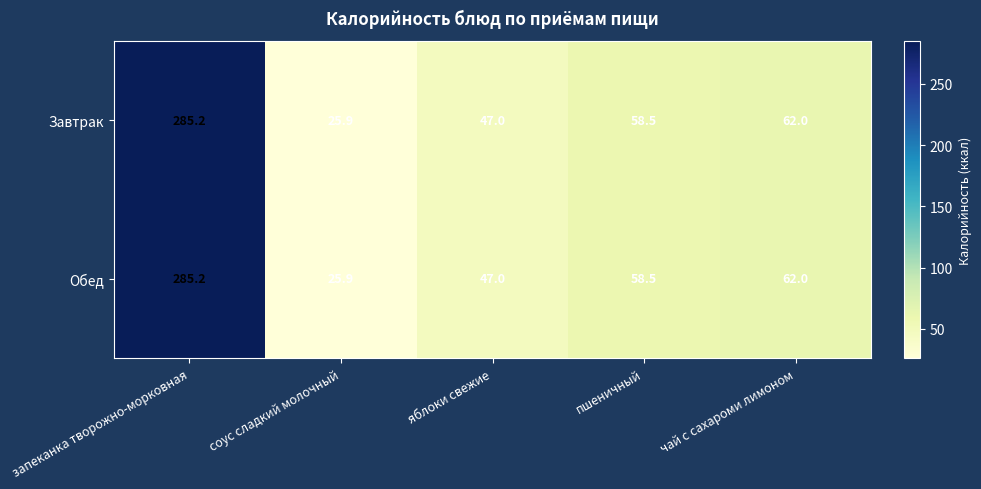

At which category is the sum across all series the highest?

запеканка творожно-морковная